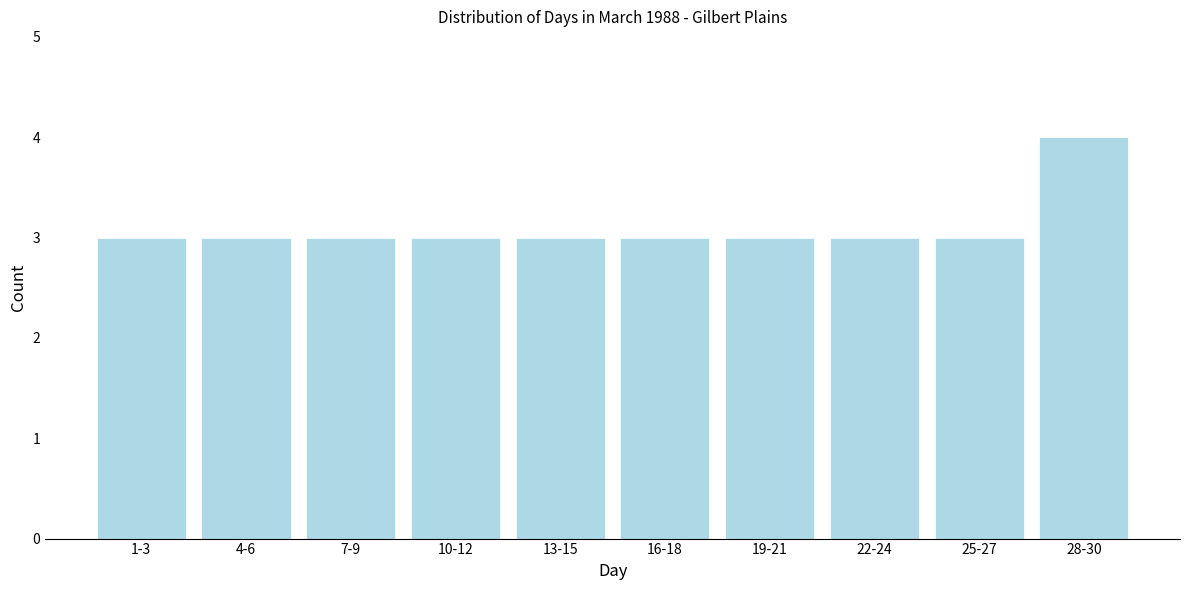

Reading left to right, transcribe all the data shown in this chart.

3	3	3	3	3	3	3	3	3	4